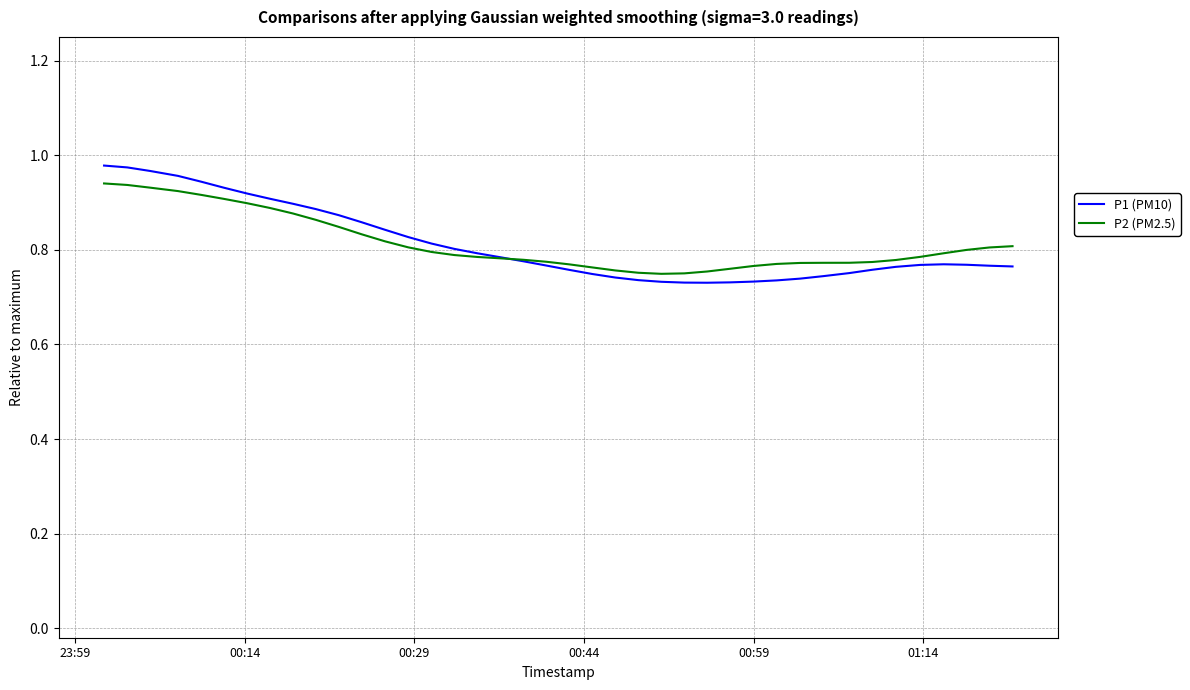

Is this an area chart (filled region under the line)?

No